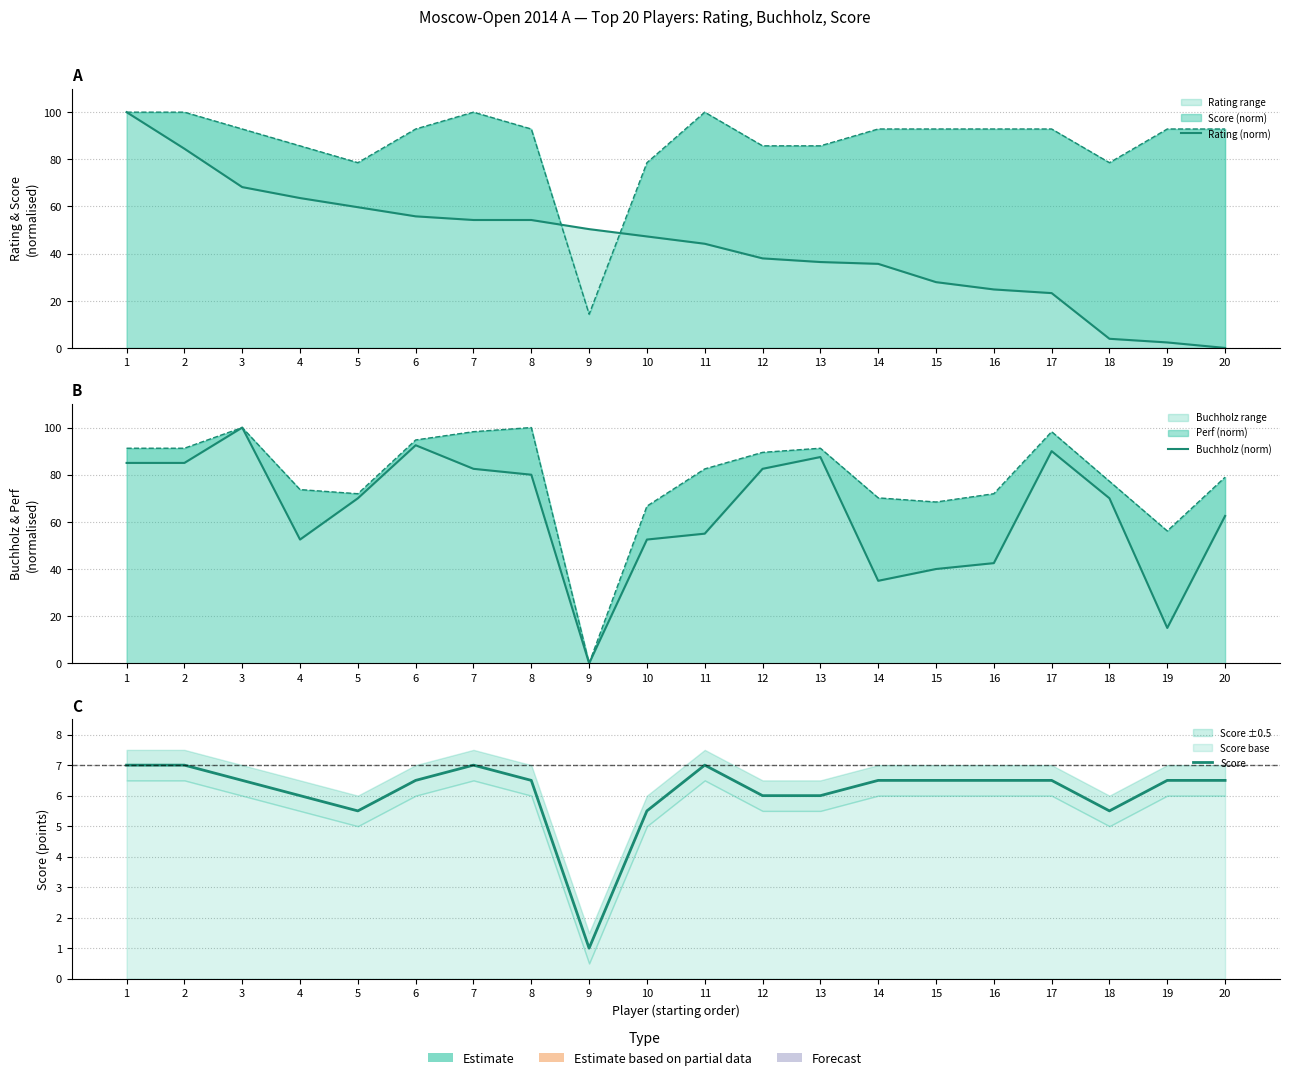

What is the value of the Rating (norm) point at the 6th from the left?

55.8